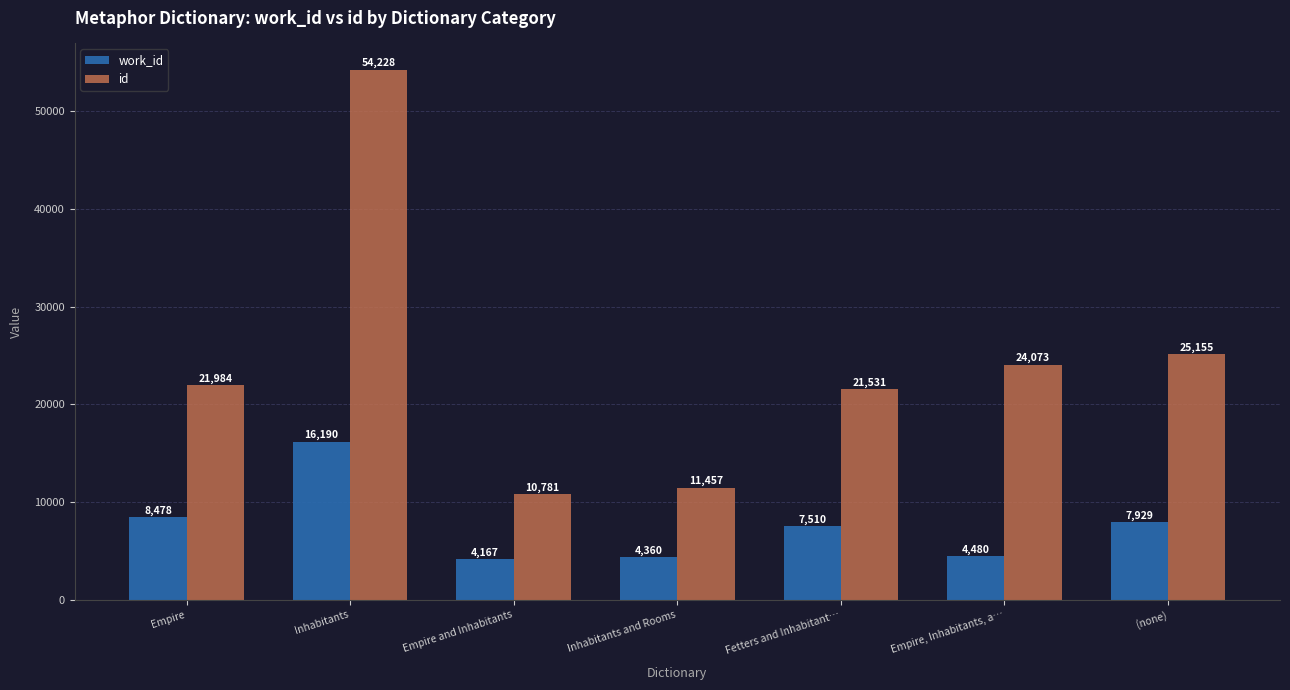

Between Inhabitants and Inhabitants and Rooms, which series saw the biggest shift?

id